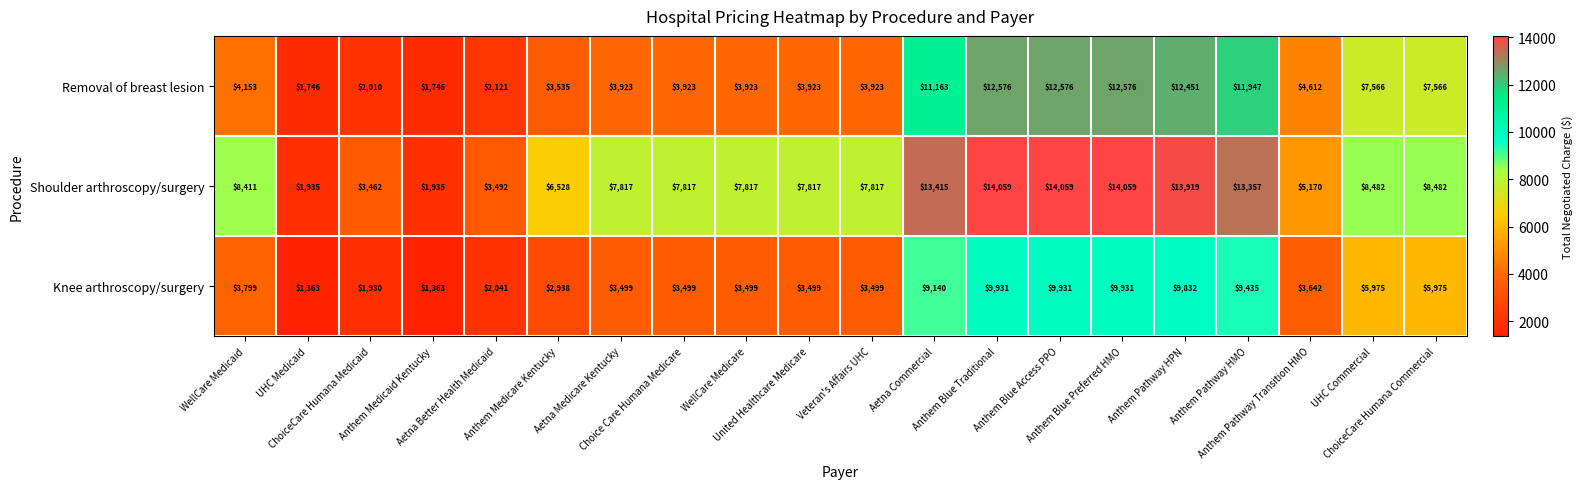

What is the smallest value displayed?

1363